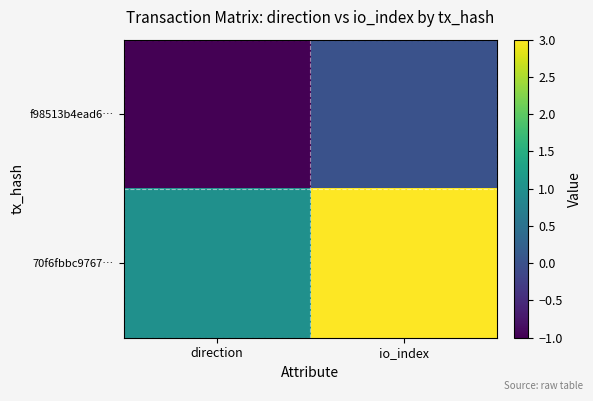

How many series are shown in this chart?

2